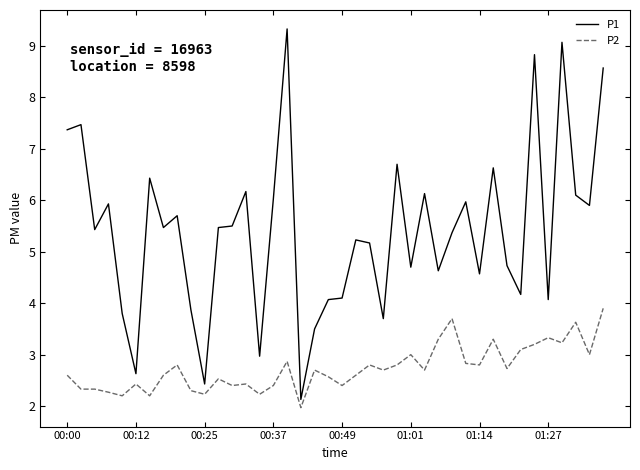

True or false: P1 and P2 cross at least once.

False